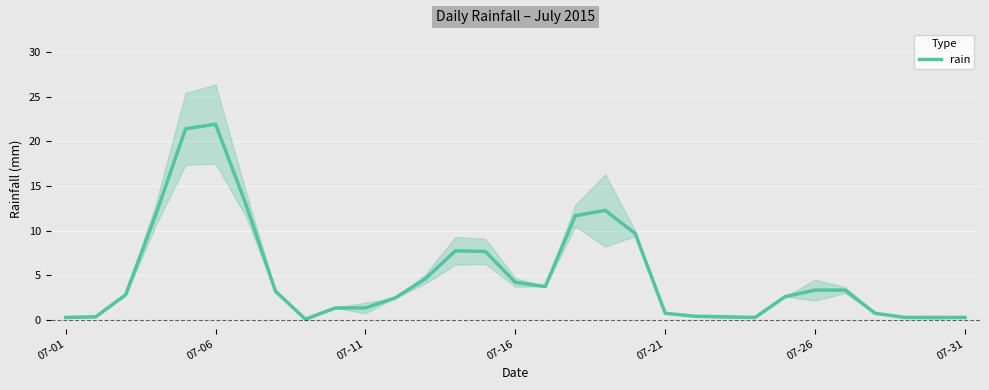

The rain series shows 4.2 at 07-16. True or false?

True